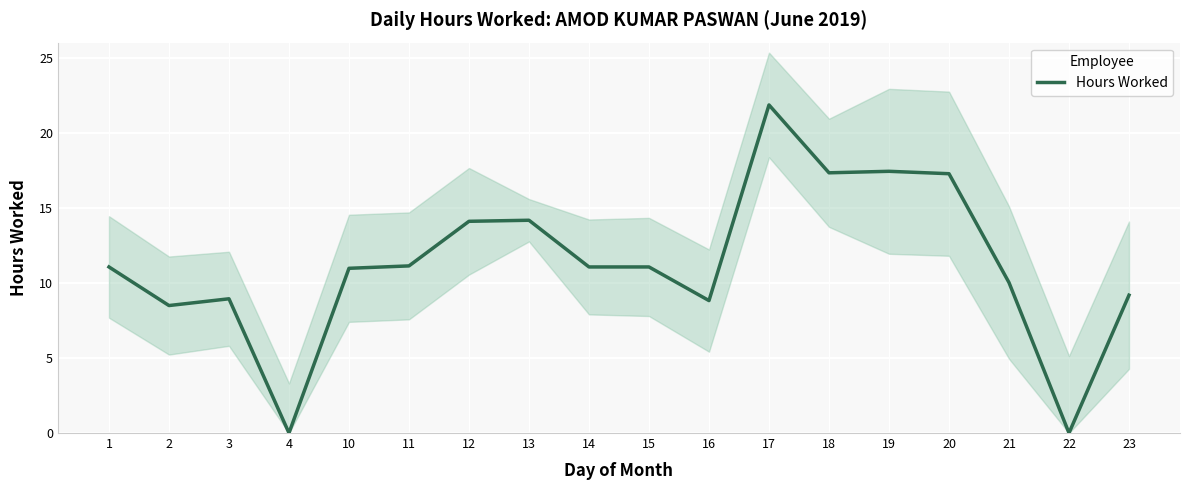

How many points are higher than both their immediate neighbors (excluding endpoints)?

4